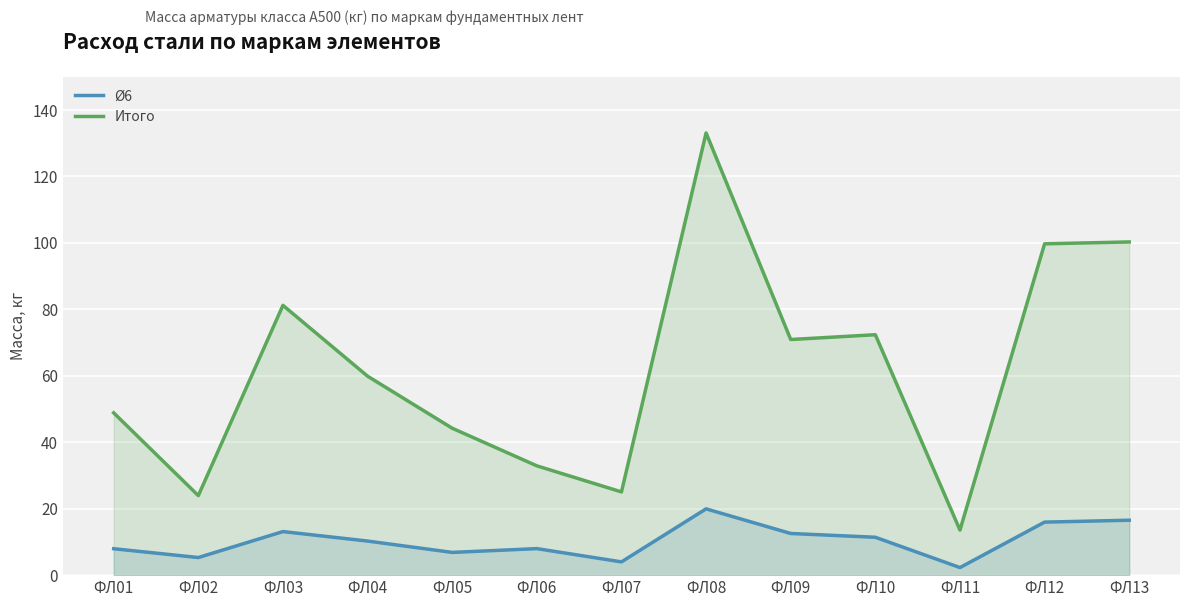

Which series changed the most between ФЛ05 and ФЛ13?

Итого